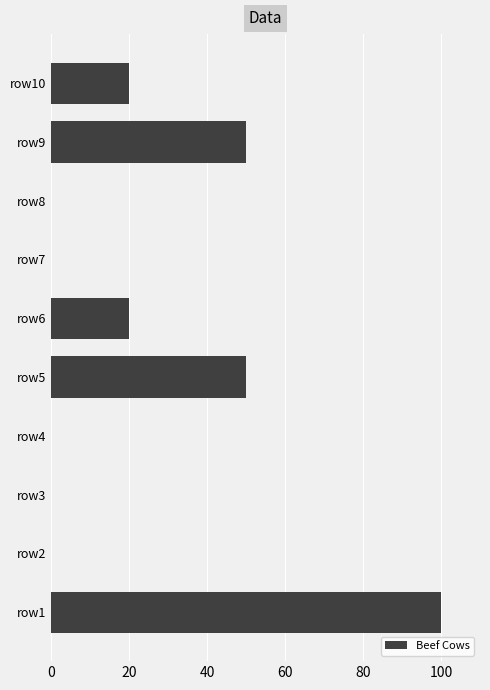

What is the sum of the values at row6 and row3?

20